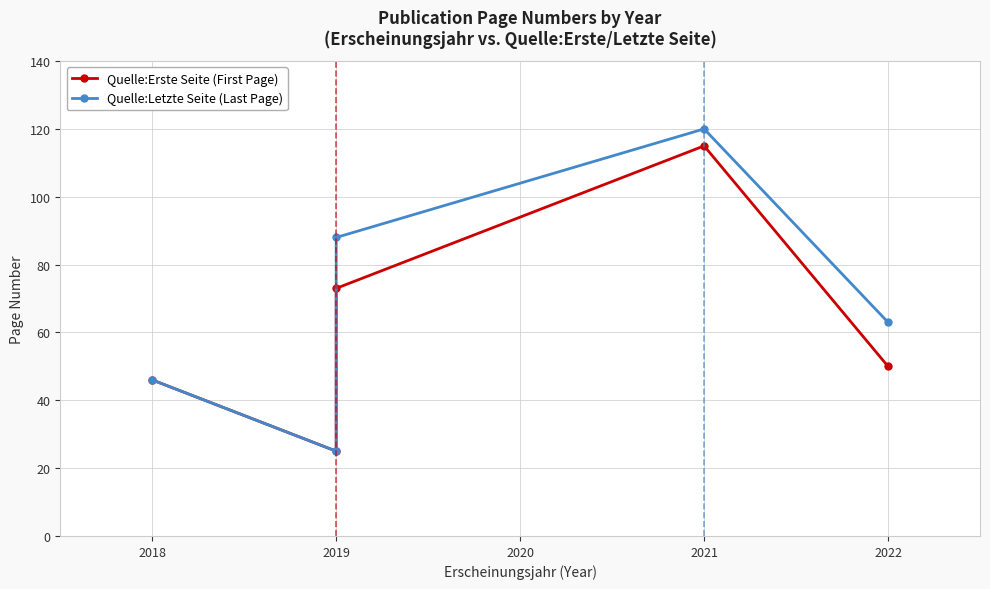

At how many categories does at least one series exceed 62?

3